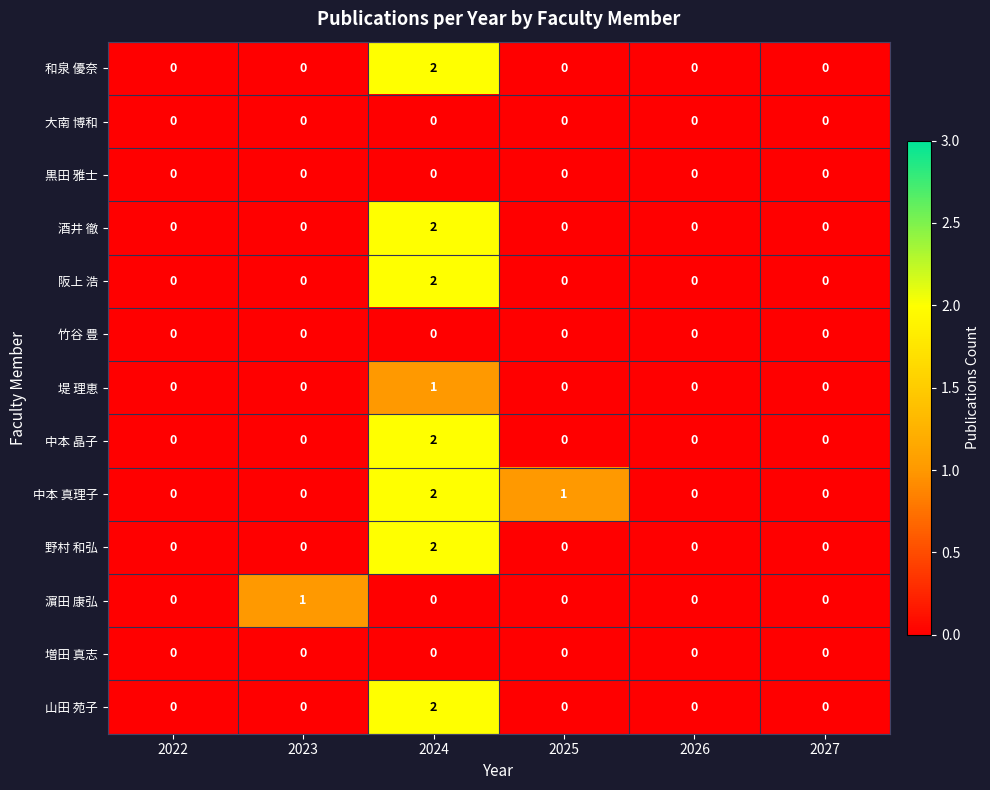

Between 2022 and 2025, which series saw the biggest shift?

中本 真理子